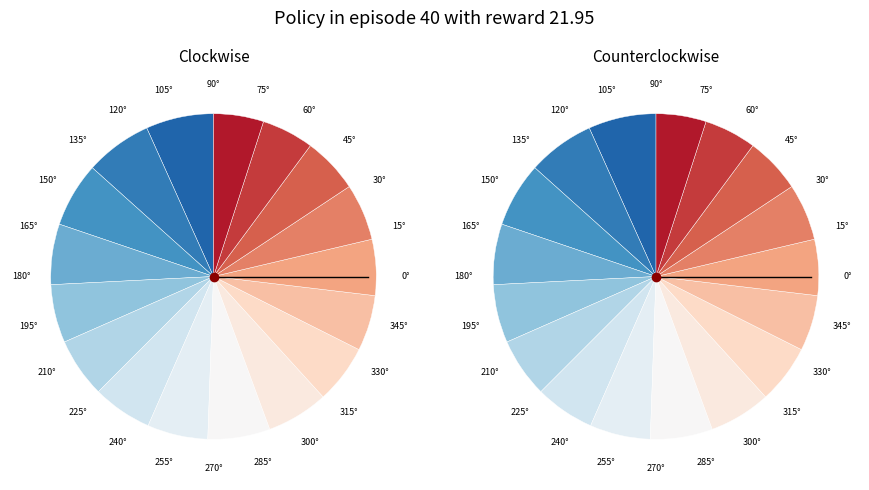

Count the number of slices in the pie.

17